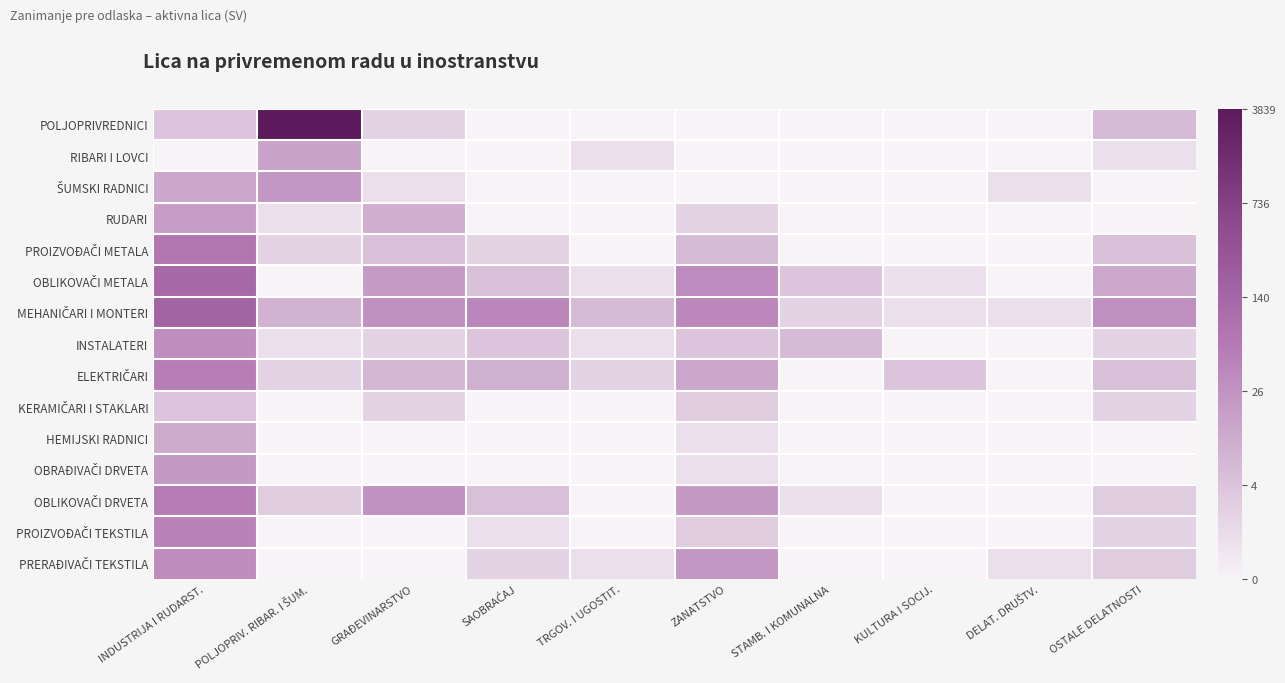

List the series in order of their peak value, highest first.

POLJOPRIVREDNICI, MEHANIČARI I MONTERI, OBLIKOVAČI METALA, PROIZVOĐAČI METALA, OBLIKOVAČI DRVETA, ELEKTRIČARI, PROIZVOĐAČI TEKSTILA, PRERAĐIVAČI TEKSTILA, INSTALATERI, ŠUMSKI RADNICI, OBRAĐIVAČI DRVETA, RUDARI, RIBARI I LOVCI, HEMIJSKI RADNICI, KERAMIČARI I STAKLARI